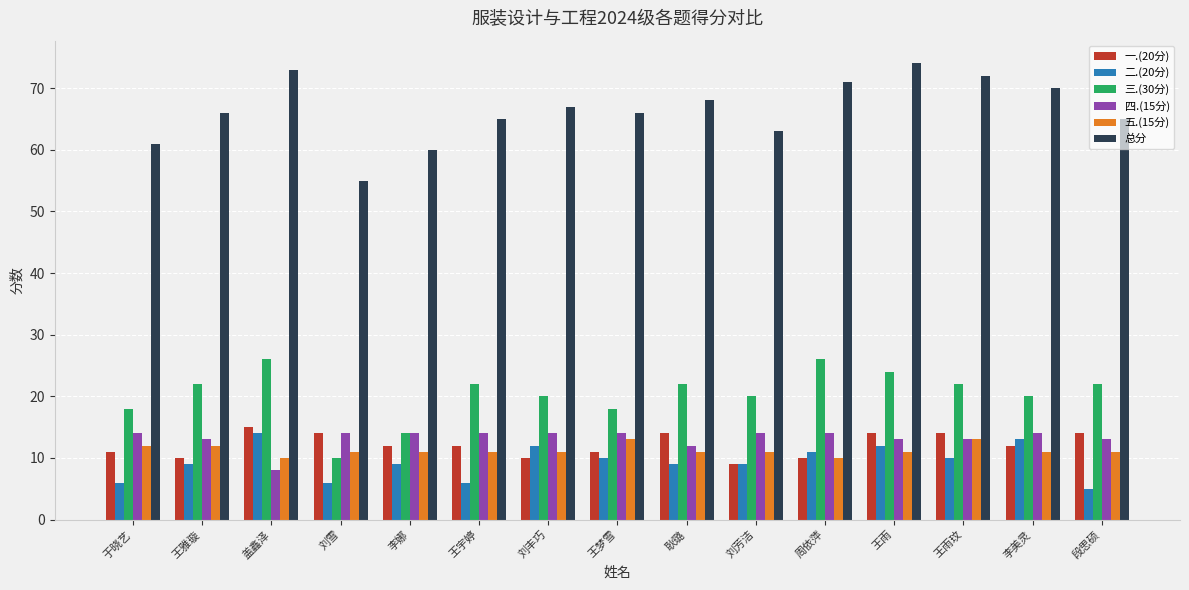

Is it true that 二.(20分) equals 15 at 刘芳洁?

False